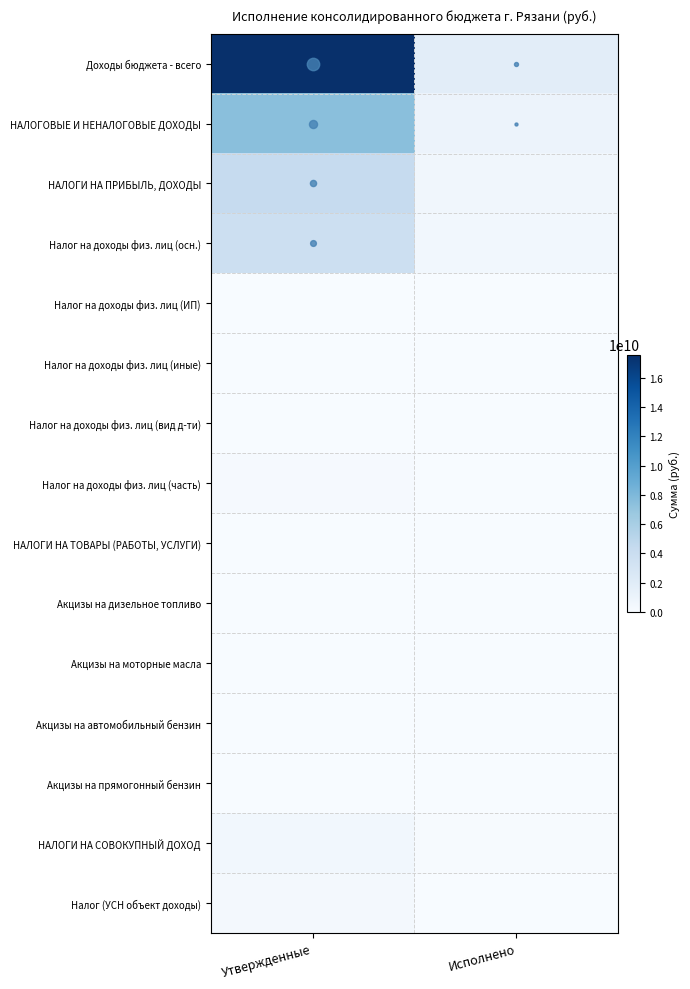

Between Утвержденные and Исполнено, which series saw the biggest shift?

Доходы бюджета - всего